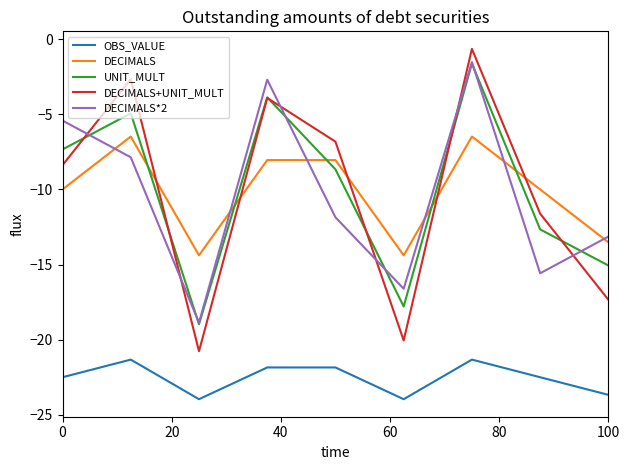

What is the smallest value displayed?

-24.0